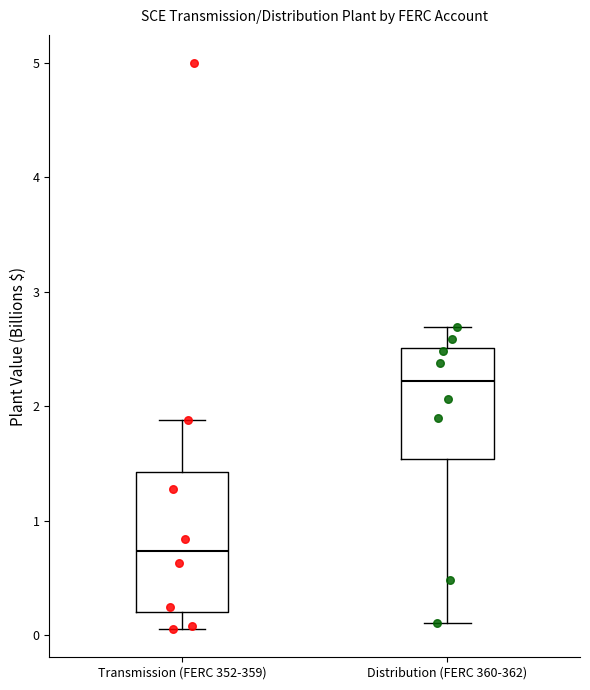

Where does the median line of the box for Distribution (FERC 360-362) sit on the y-axis? The values are not printed on the chart, so give them approximately, as read against the axis.

2.2